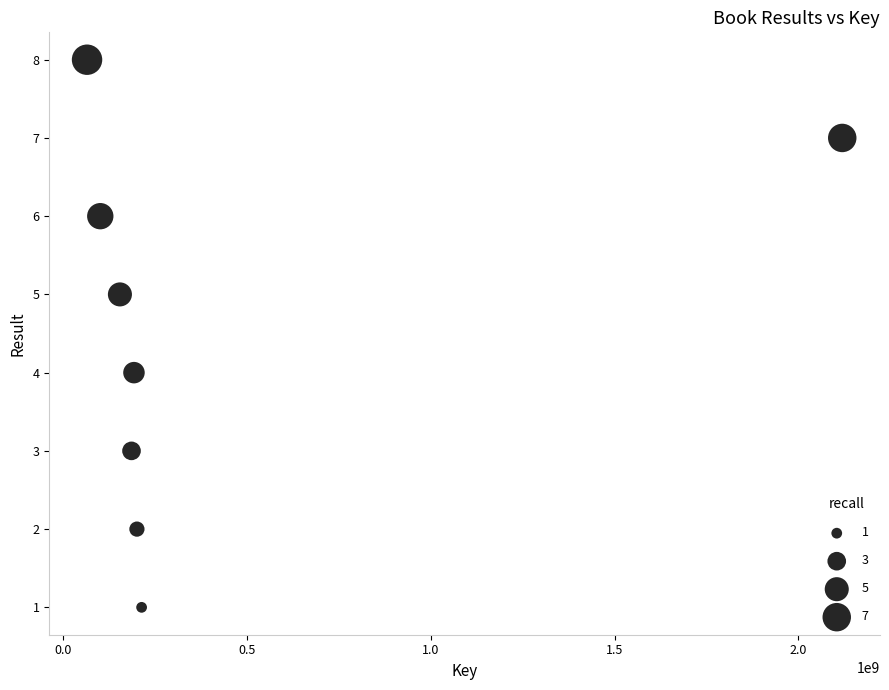

What is the range of Y values (max minus min)?

7